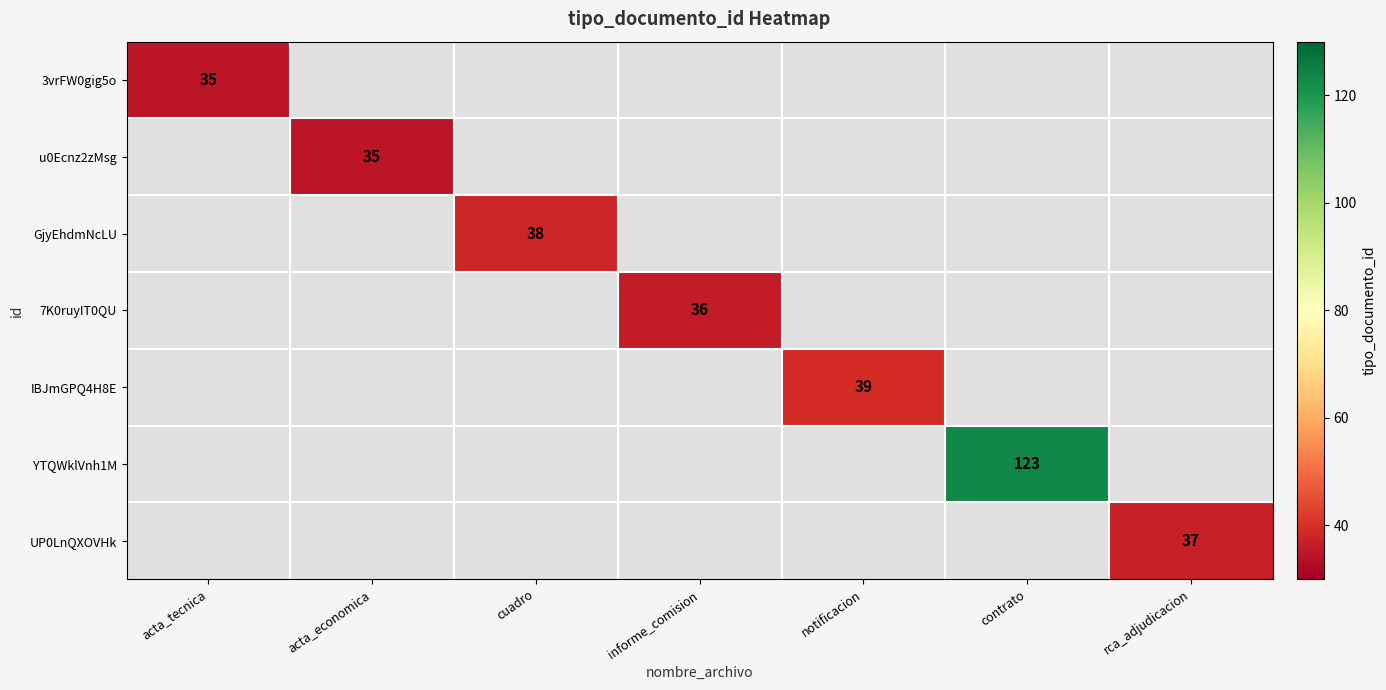

List the series in order of their overall mean, lowest first.

3vrFW0gig5o, u0Ecnz2zMsg, GjyEhdmNcLU, 7K0ruyIT0QU, IBJmGPQ4H8E, YTQWklVnh1M, UP0LnQXOVHk